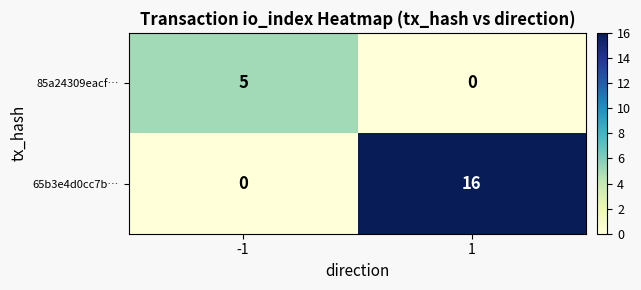

What is the greatest value displayed?

16